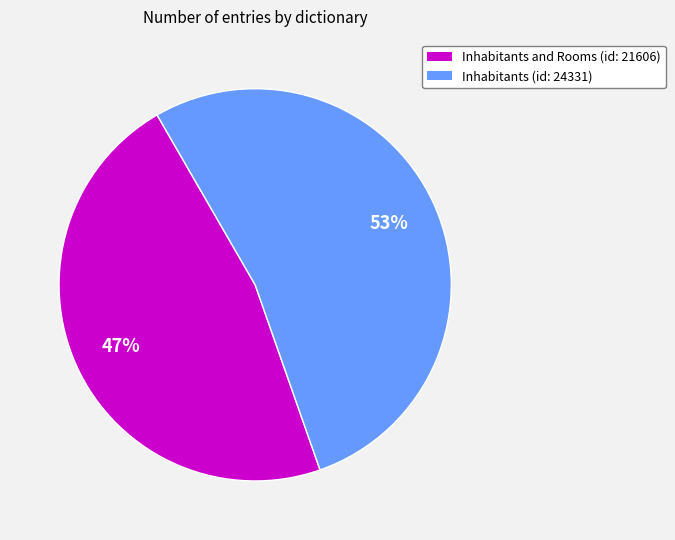

Which has a higher value, Inhabitants (id: 24331) or Inhabitants and Rooms (id: 21606)?

Inhabitants (id: 24331)